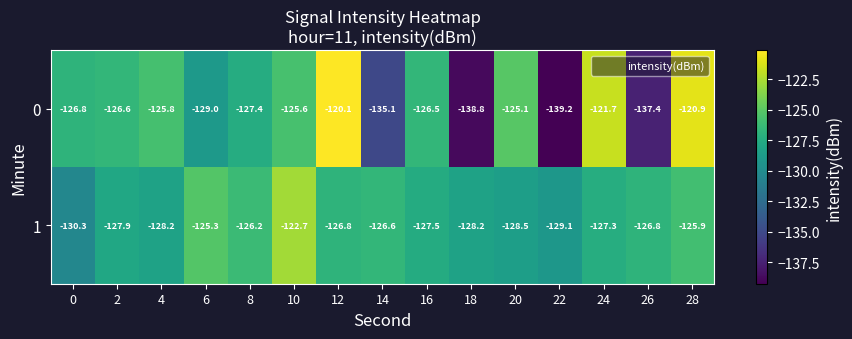

Where does the 0 series first go above -126?

4